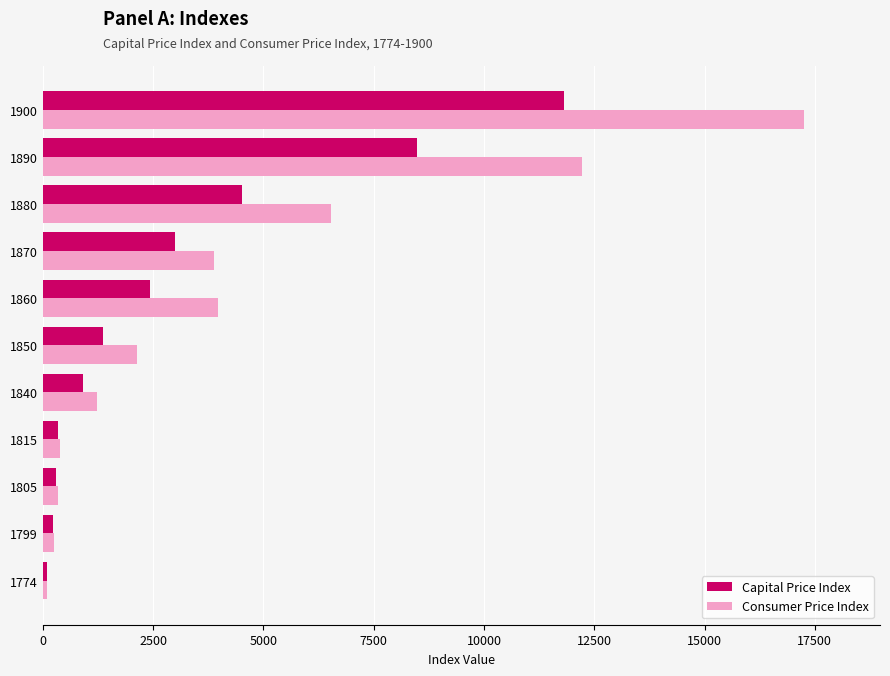

What is the difference between the maximum and minimum values in the Capital Price Index series?

11707